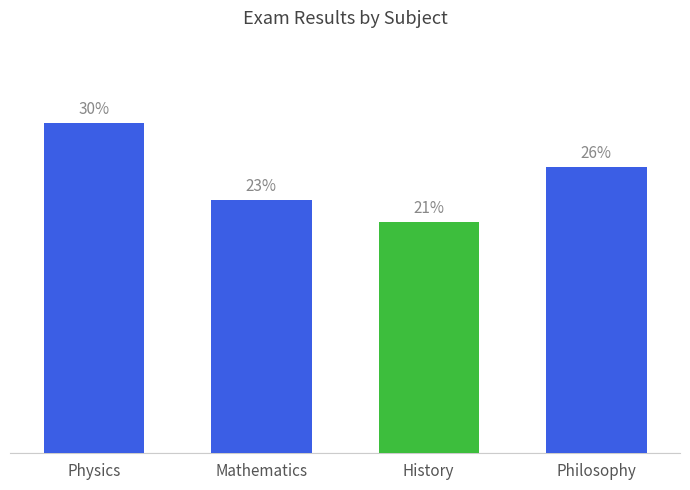

Which label corresponds to the largest value in the chart?

Physics